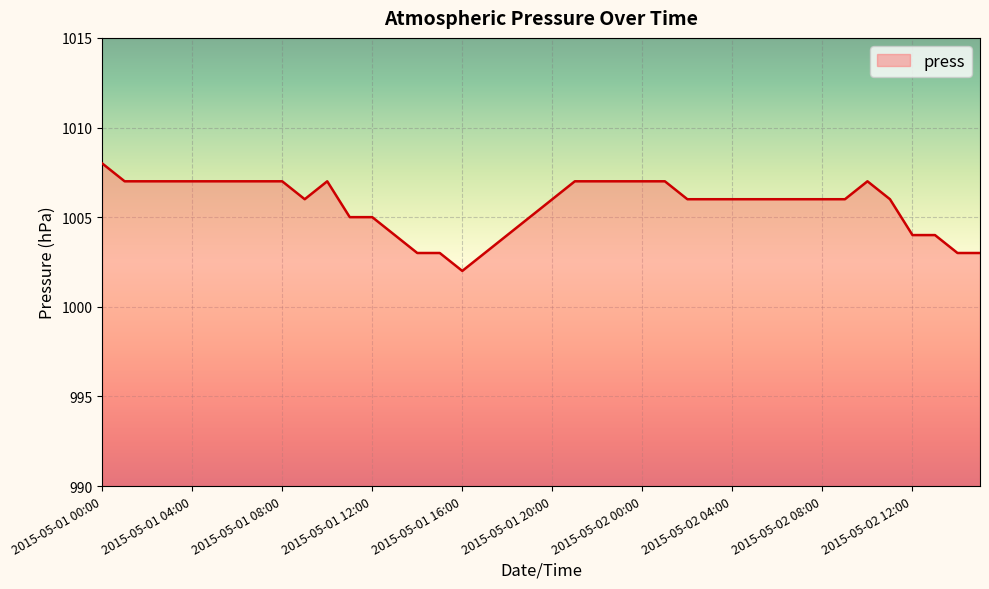

What is the difference between the maximum and minimum values?

6